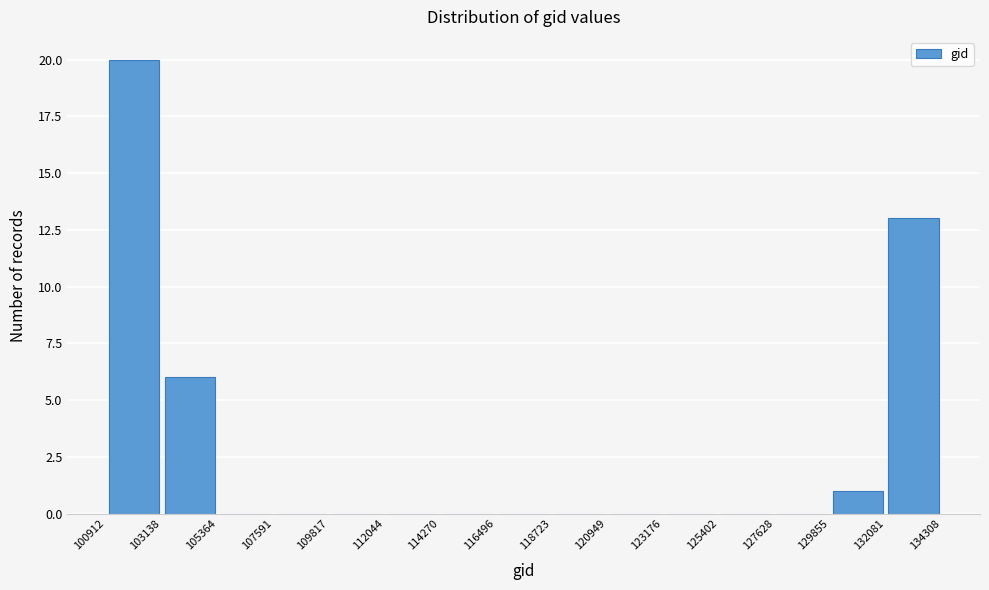

What is the height of the bar covering 132081 to 134308 on the x-axis? The values are not printed on the chart, so give them approximately, as read against the axis.

13